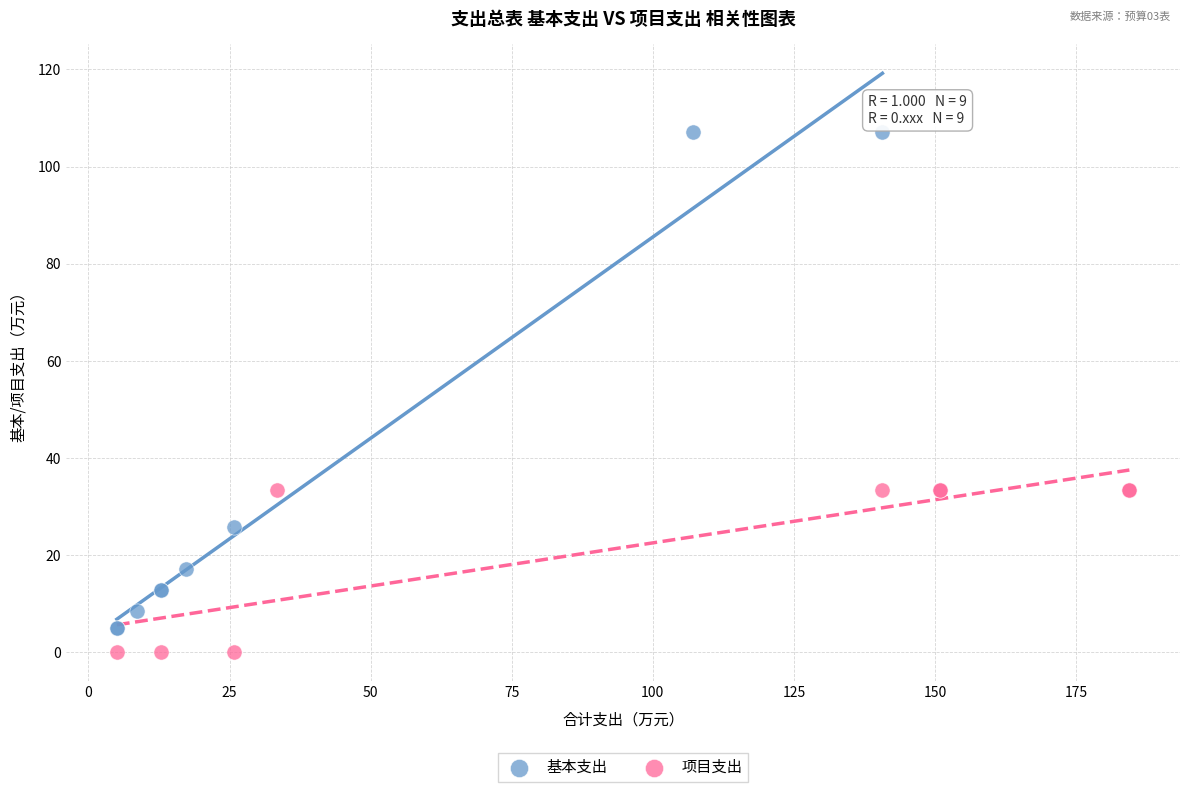

Which series contains the highest Y value?

基本支出